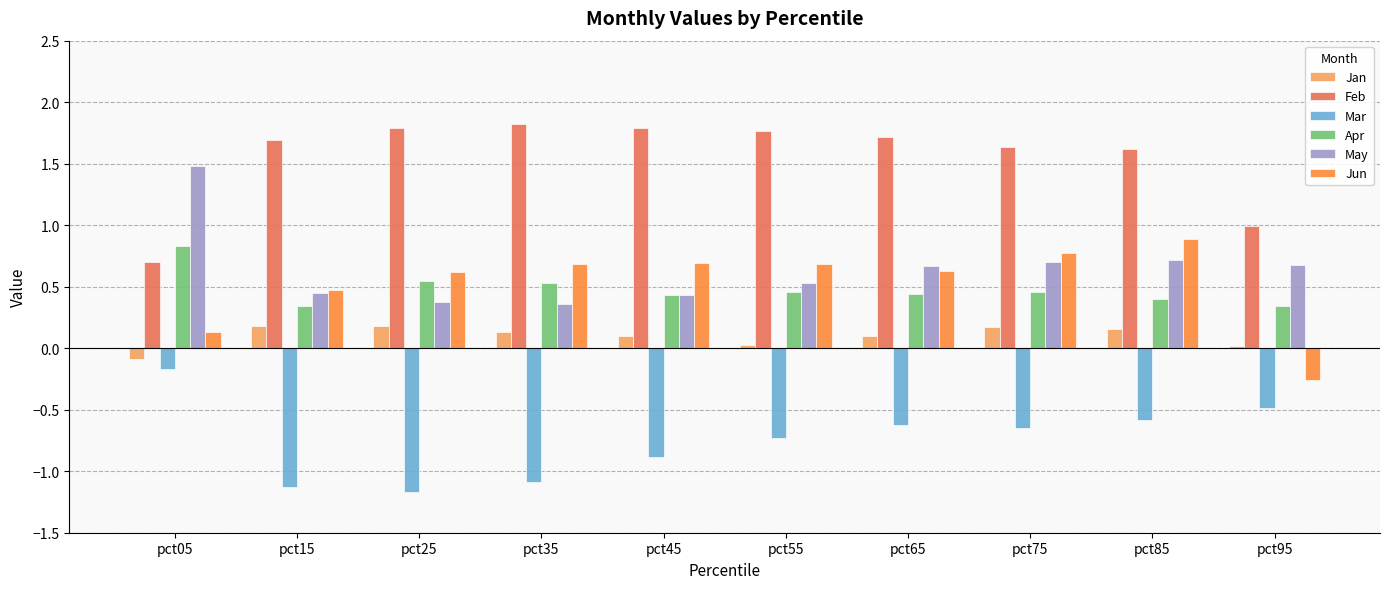

Rank the series at pct65 from lowest to highest value.

Mar, Jan, Apr, Jun, May, Feb